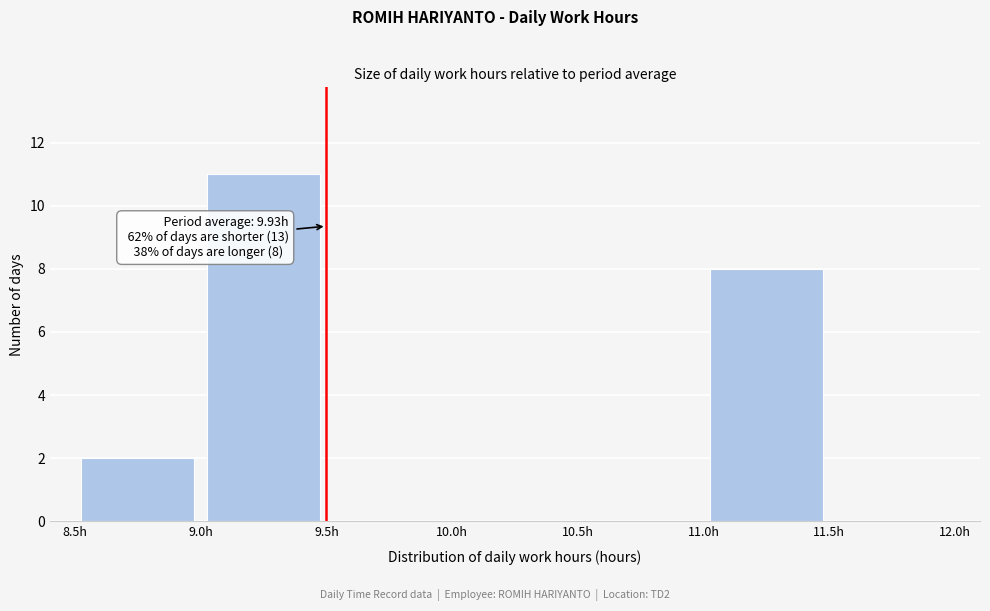

Over which range of the x-axis is the bar tallest?

9.0 to 9.5